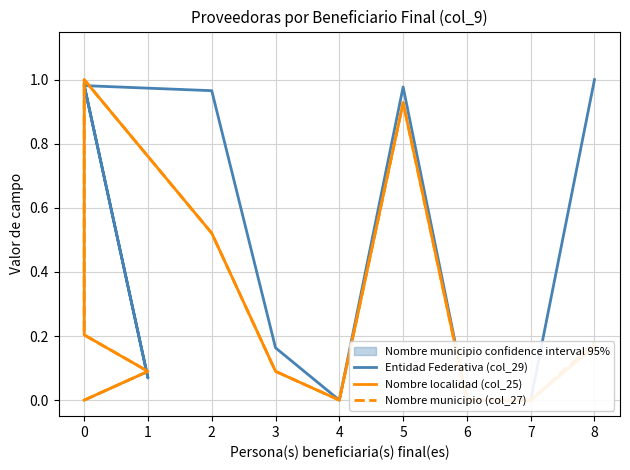

How many series are shown in this chart?

3